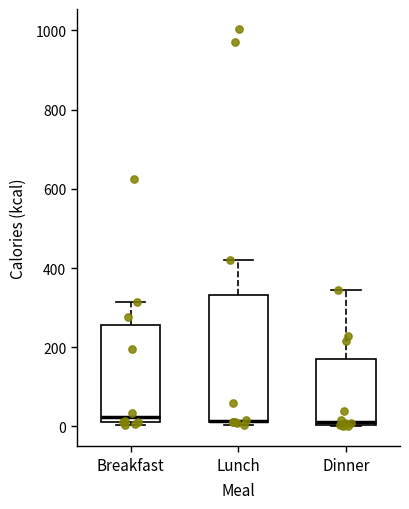

Where does the upper whisker of the box for Breakfast end on the y-axis? The values are not printed on the chart, so give them approximately, as read against the axis.

320